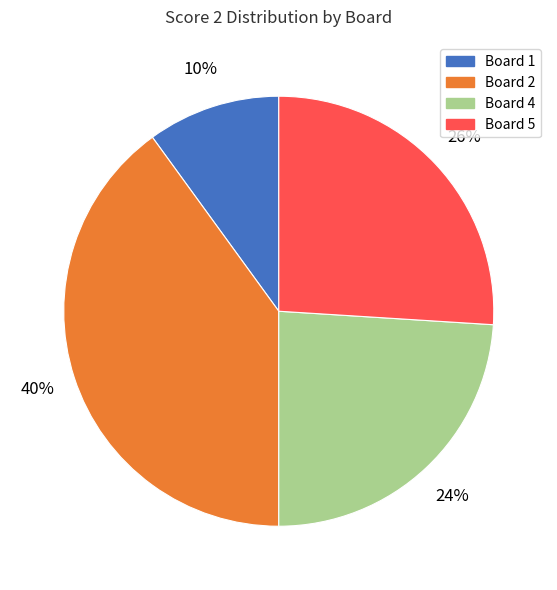

Is the sum of Board 1 and Board 5 greater than half?

No